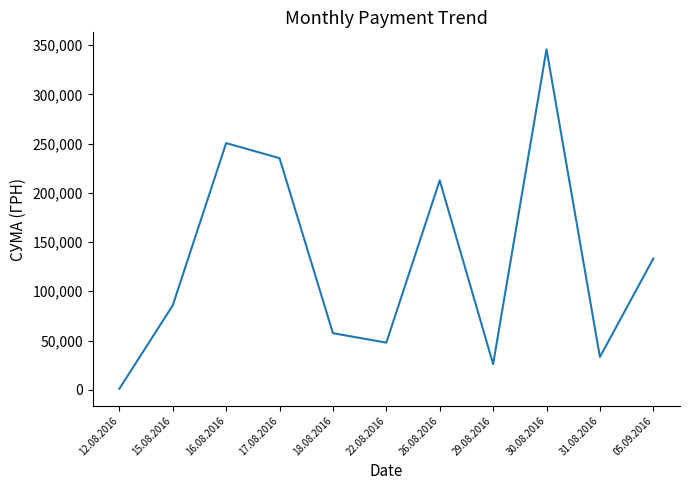

At which category does the chart reach its peak across all series?

30.08.2016